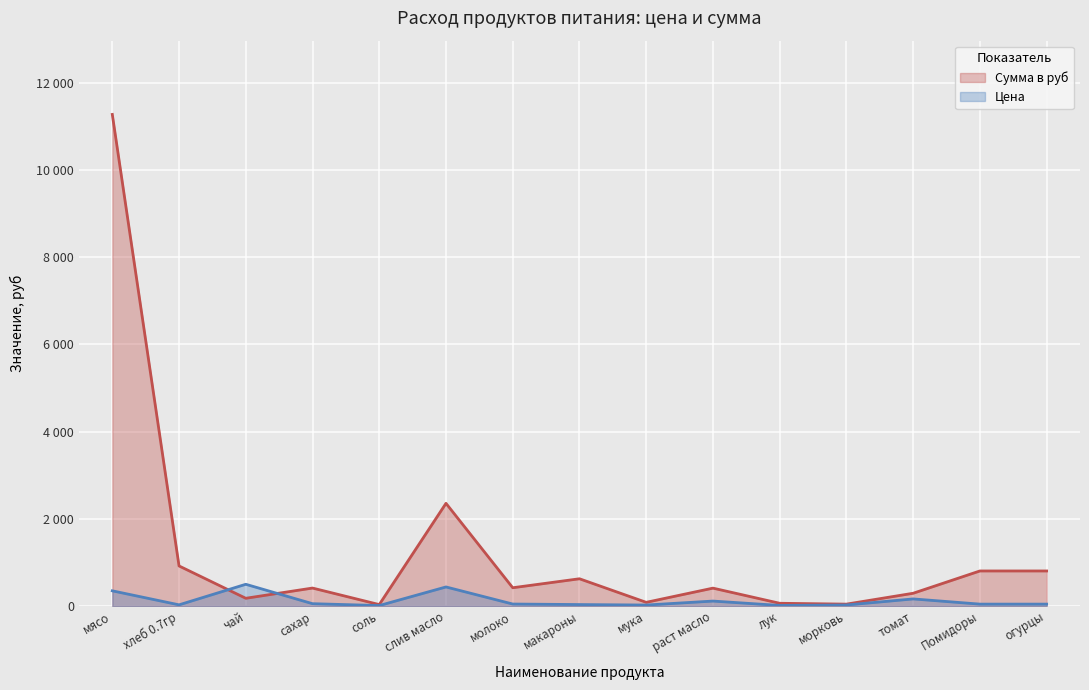

Rank the categories by Цена value from highest to lowest.

чай, слив масло, мясо, томат, раст масло, сахар, молоко, Помидоры, огурцы, макароны, хлеб 0.7гр, морковь, мука, лук, соль